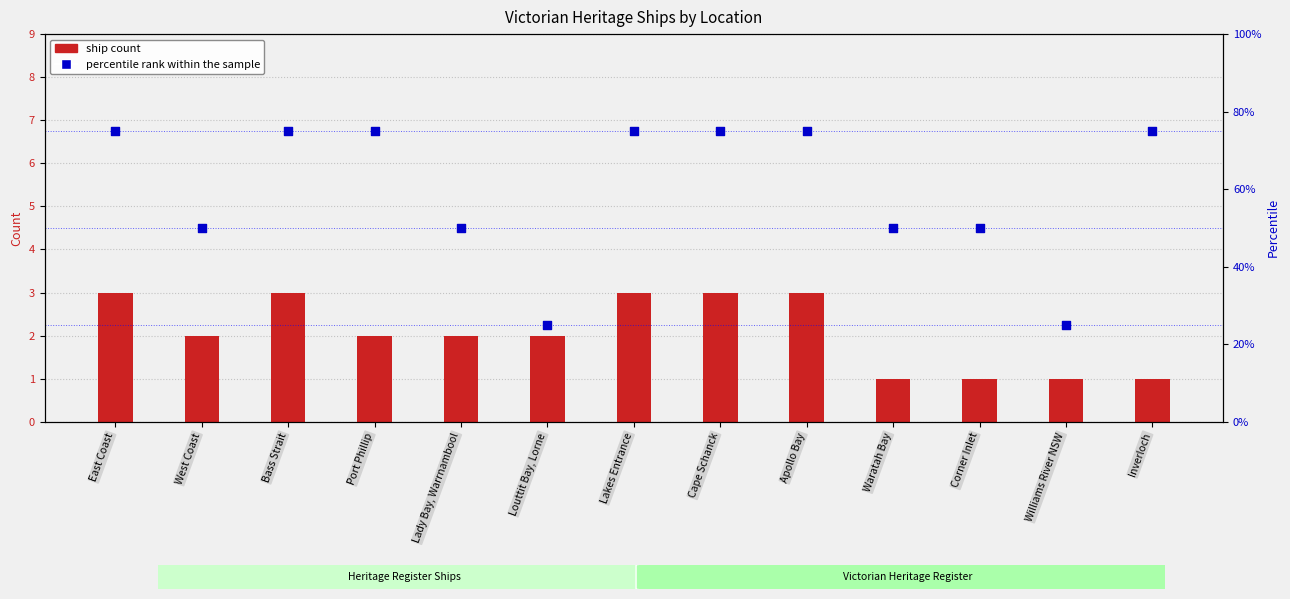

Is the value of percentile rank within the sample at Lady Bay, Warrnambool greater than the value of ship count at Cape Schanck?

Yes